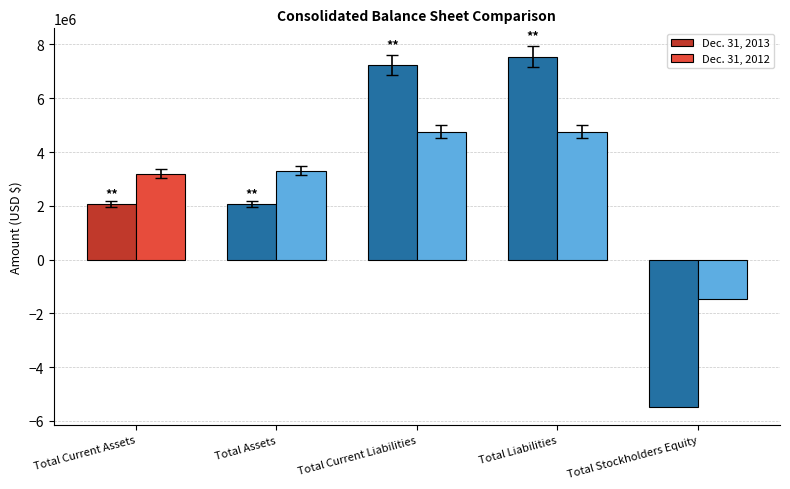

Rank the series by their average value, from lowest to highest.

Dec. 31, 2013, Dec. 31, 2012